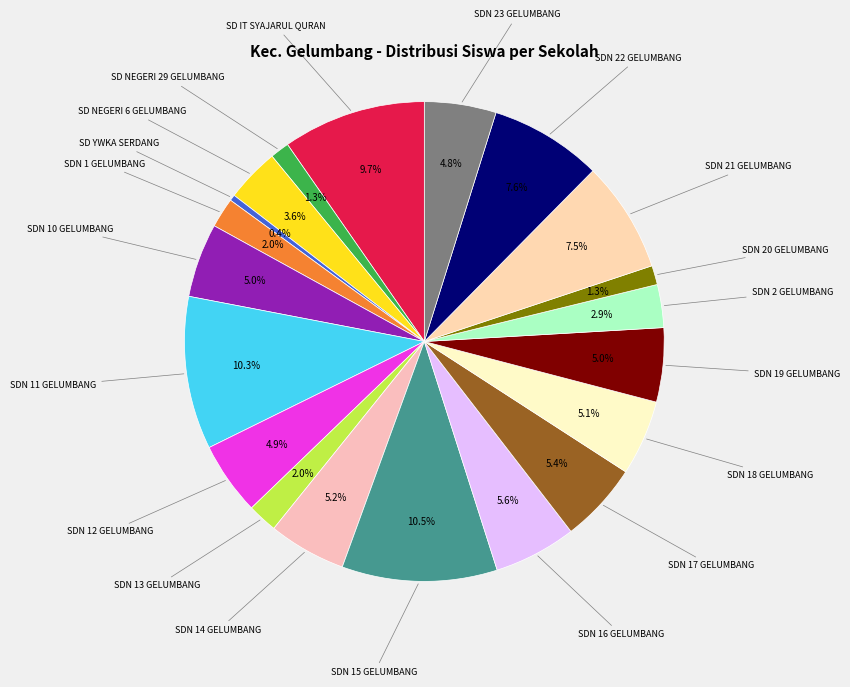

What is the smallest slice in the pie chart?

SD YWKA SERDANG